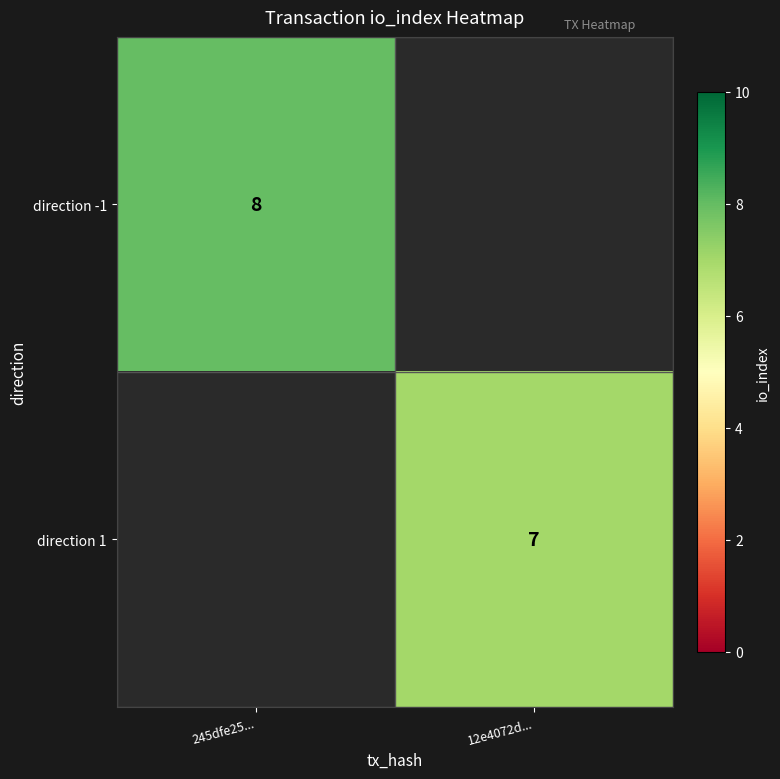

Is the value of direction 1 at 12e4072d... greater than the value of direction -1 at 245dfe25...?

No